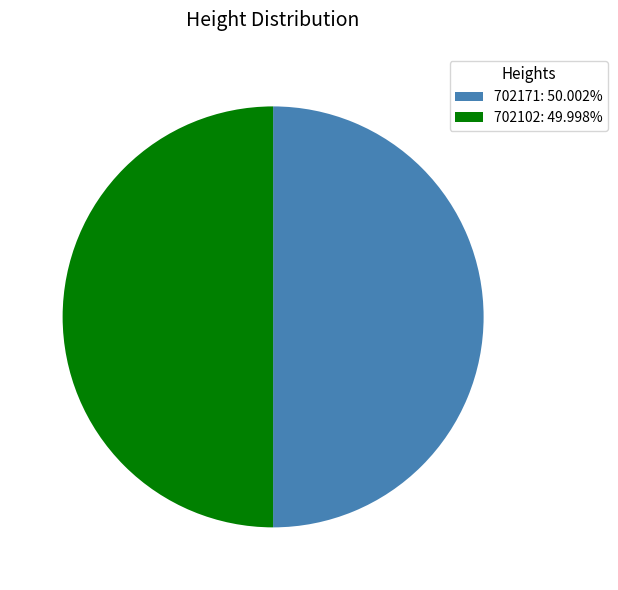

Is it true that 702102 is 45% of the pie?

False